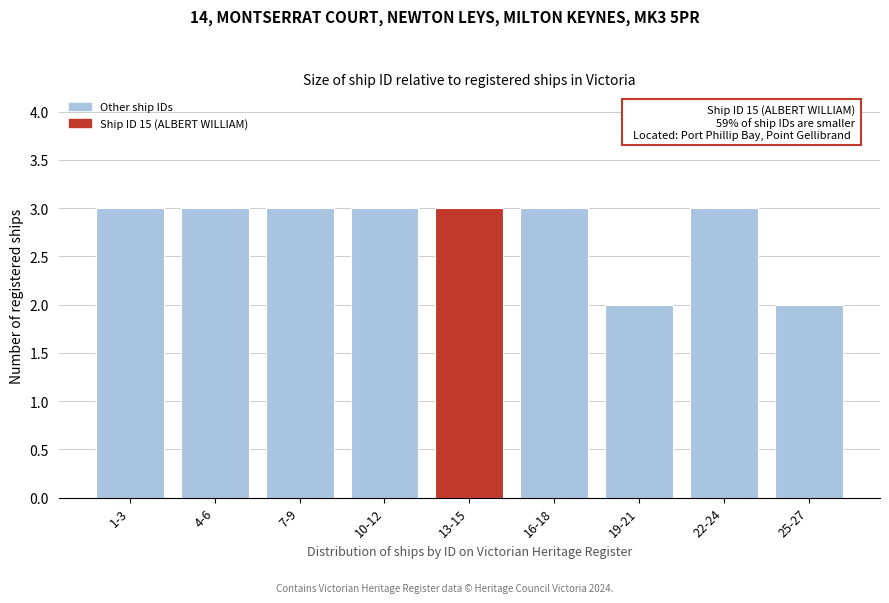

Reading left to right, extract all data points from this chart.

1-3=3	4-6=3	7-9=3	10-12=3	13-15=3	16-18=3	19-21=2	22-24=3	25-27=2